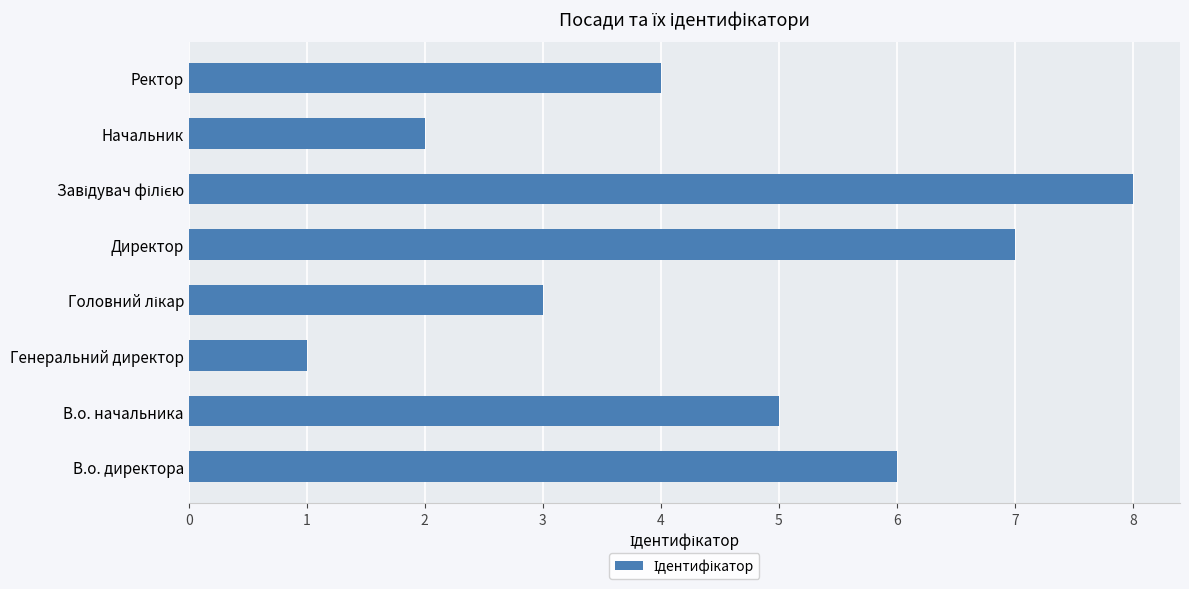

Between Ректор and В.о. начальника, which is larger?

В.о. начальника